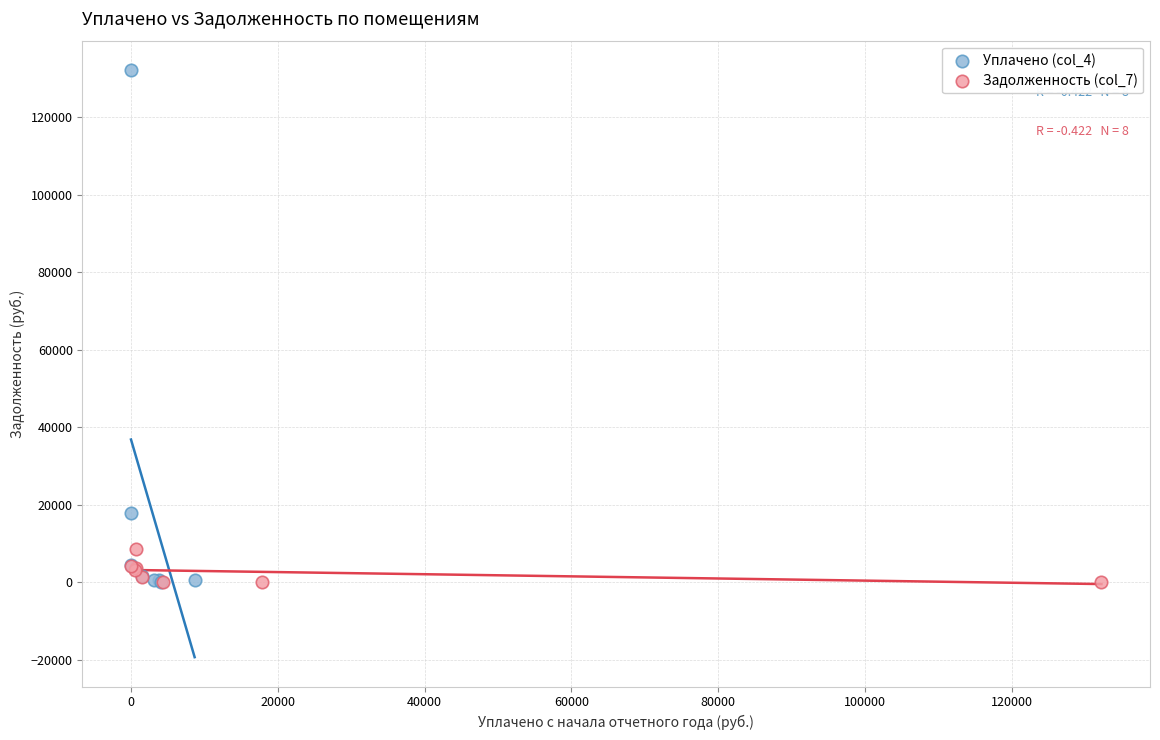

Which series contains the highest Y value?

Уплачено (col_4)